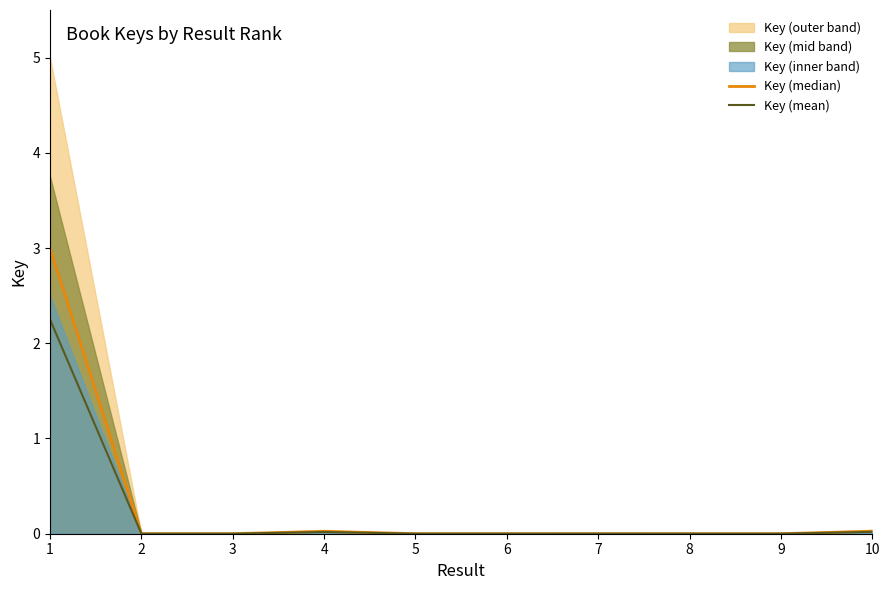

Which series changed the most between 5 and 6?

Key (median)